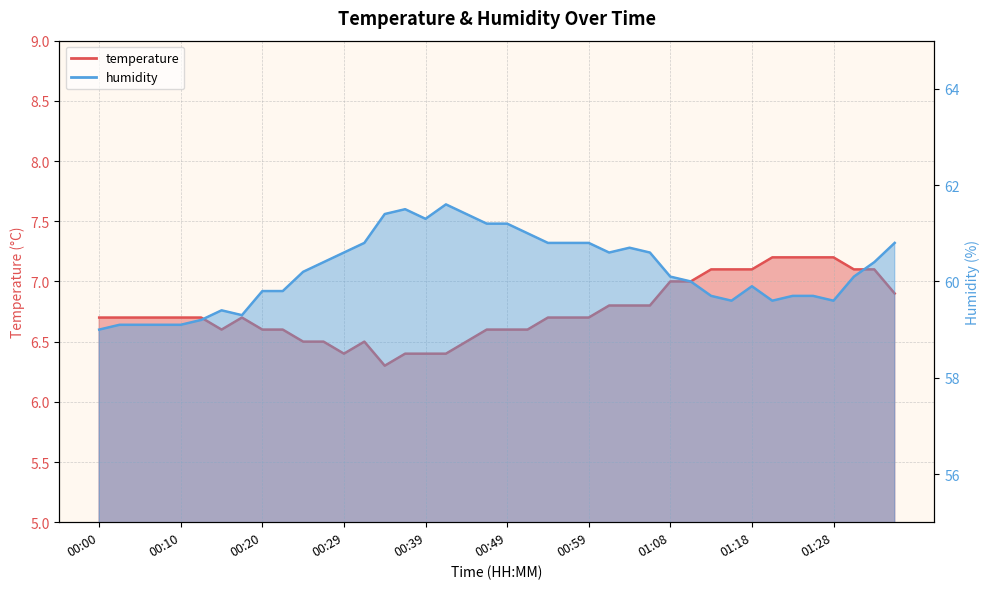

What is the difference between the humidity values at 00:27 and 00:47?

0.8